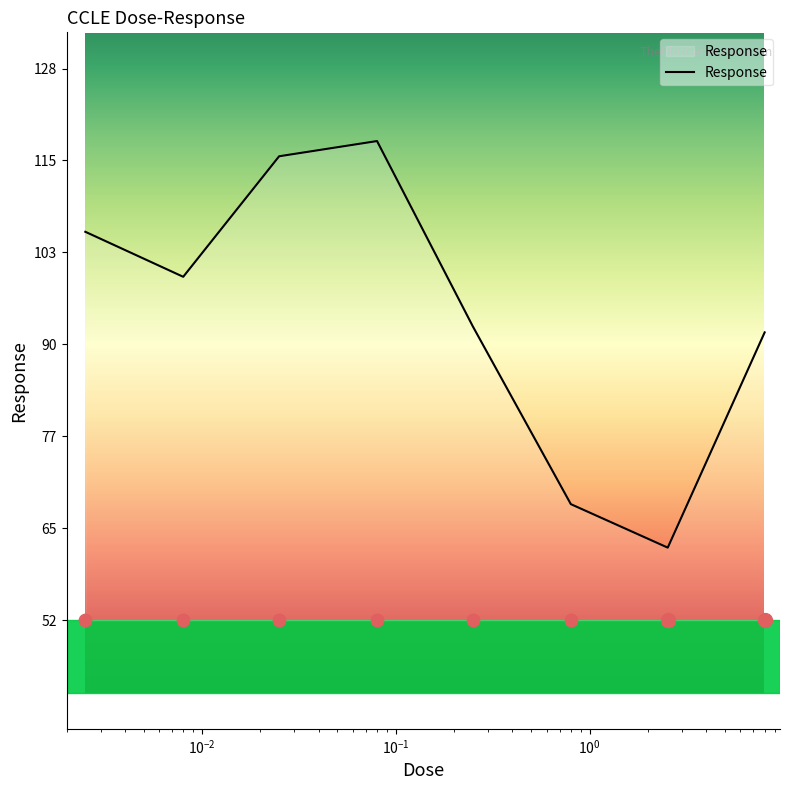

What is the change in value from 0.25 to 0.8?

-24.5